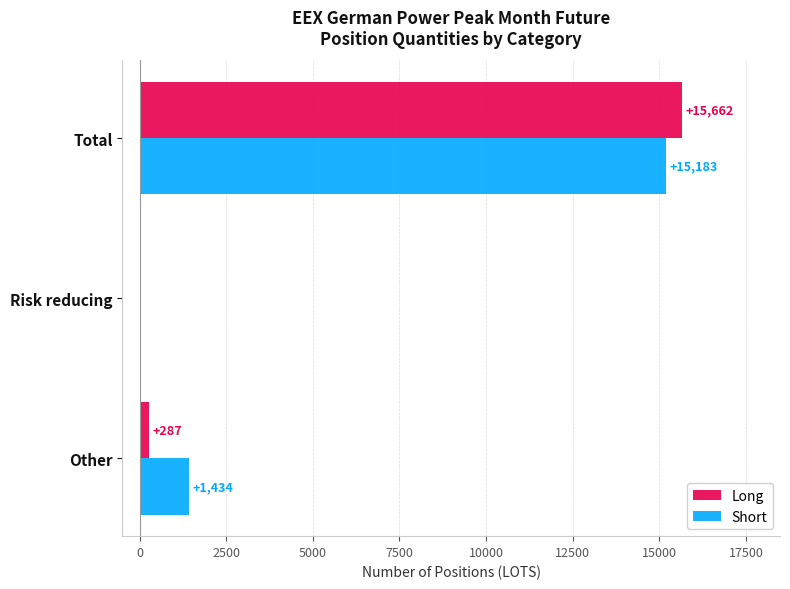

At which category is the sum across all series the highest?

Total